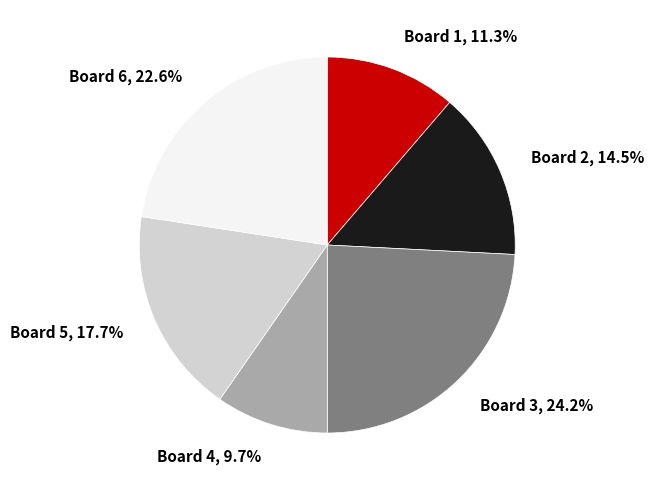

What percentage is NOT represented by Board 4?

90.3%